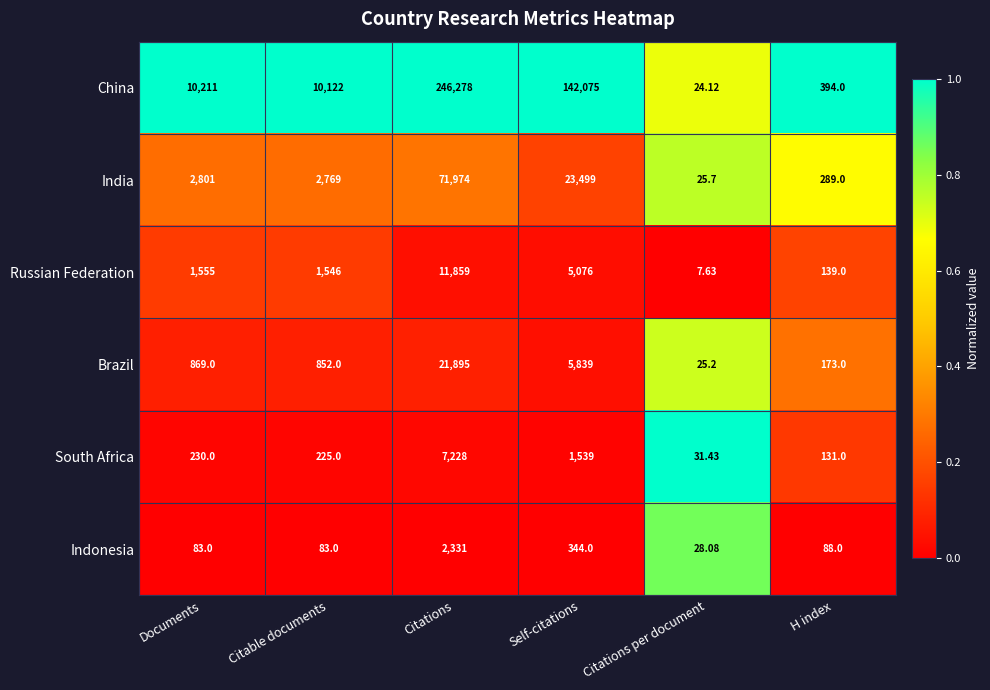

What is the spread (max minus min) of values at Citations?

243947.0